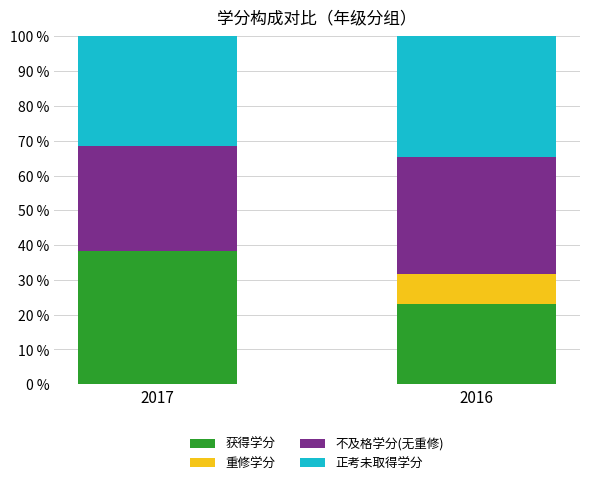

What is the sum of the 获得学分 values at 2016 and 2017?

61.6